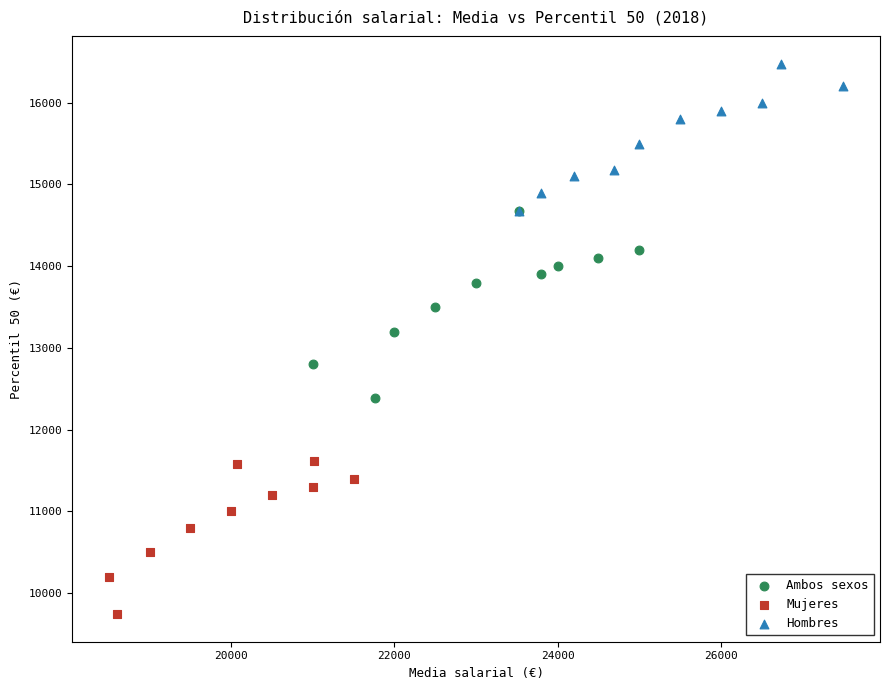

What are all the series names shown in the legend?

Ambos sexos, Mujeres, Hombres